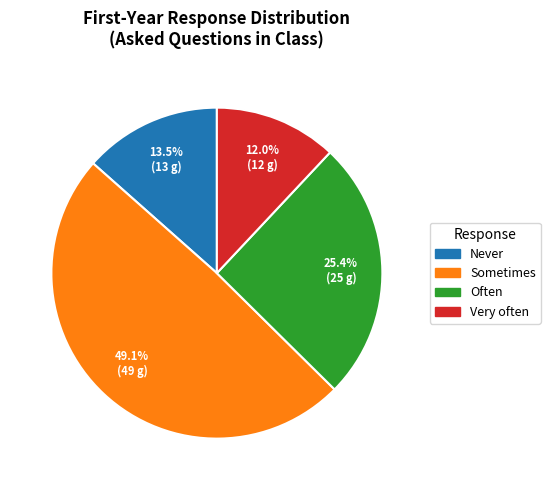

To the nearest percent, what is the difference between the Often and Never slice percentages?

12%